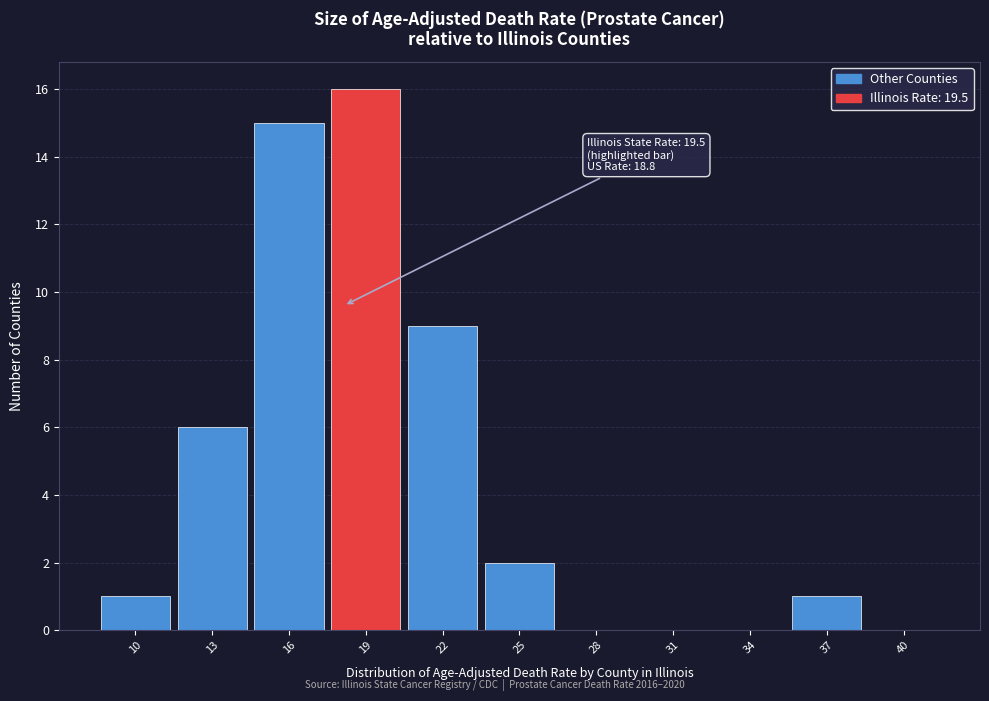

Reading left to right, extract all data points from this chart.

10=1	13=6	16=15	19=16	22=9	25=2	28=0	31=0	34=0	37=1	40=0